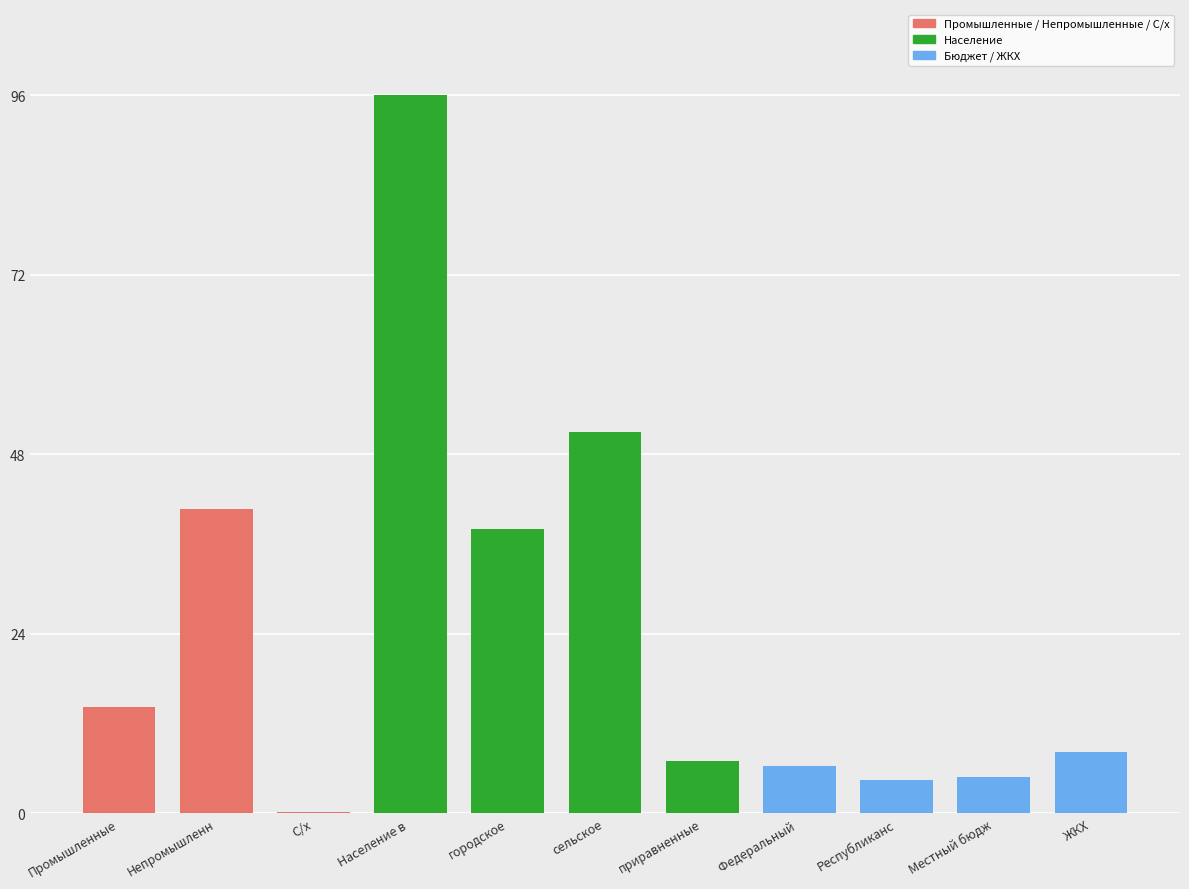

True or false: the data shows 51171241 at сельское.

True